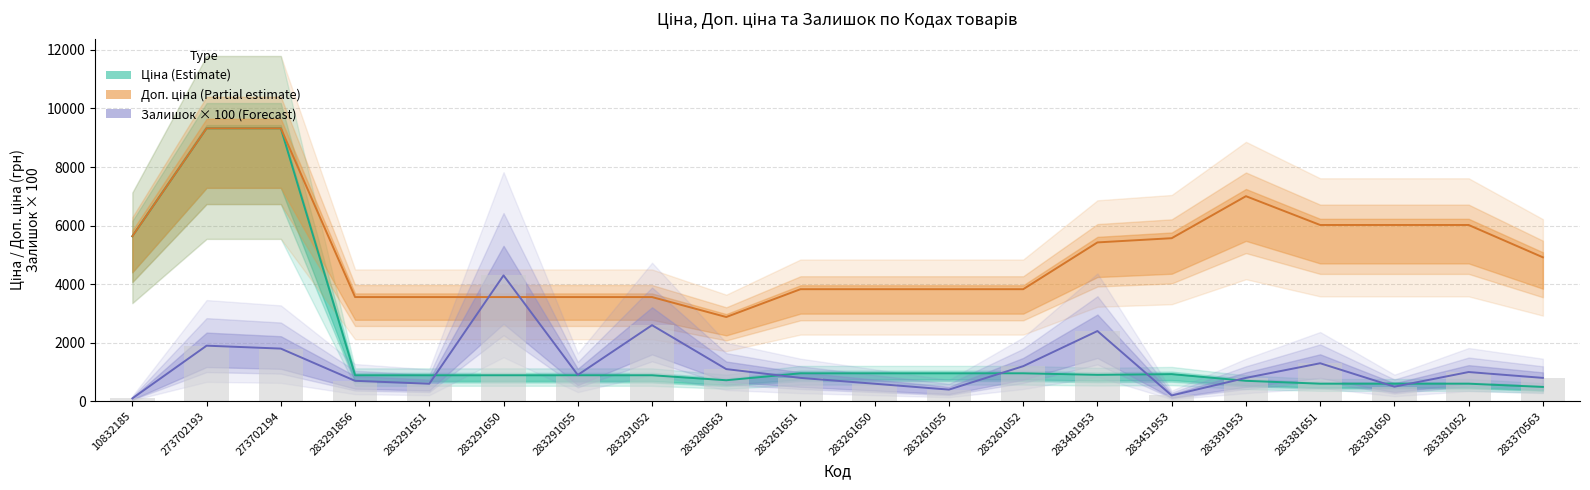

Between 283291856 and 283391953, which is larger?

283291856